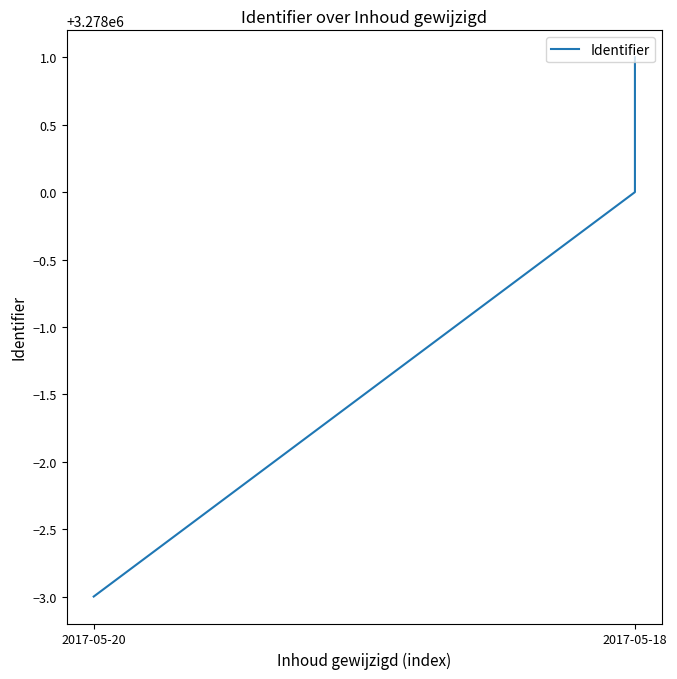

Approximately how many times larger is the value at 2017-05-18 compared to 2017-05-18?

1.0